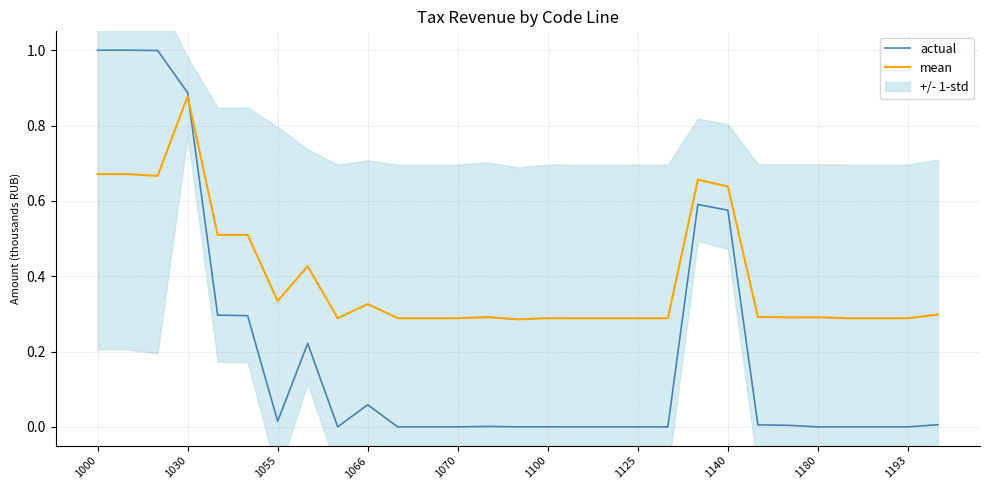

True or false: actual has more than 0 points higher than both neighbors.

True